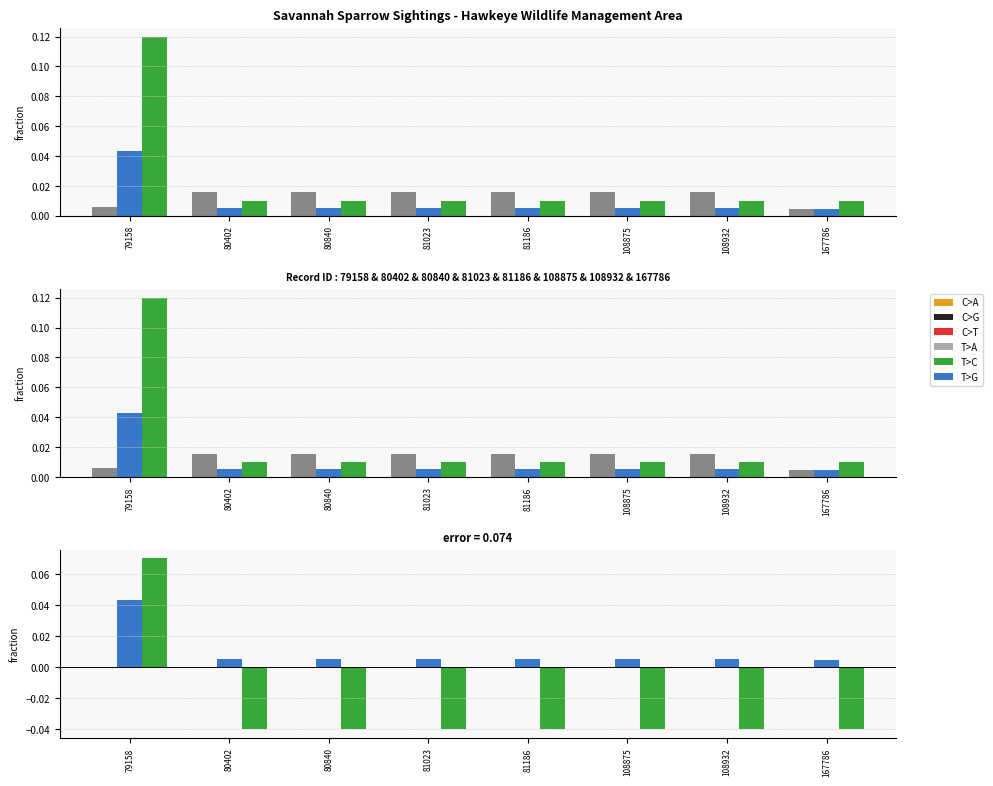

How many data points in Count (scaled) are less than 0?

7